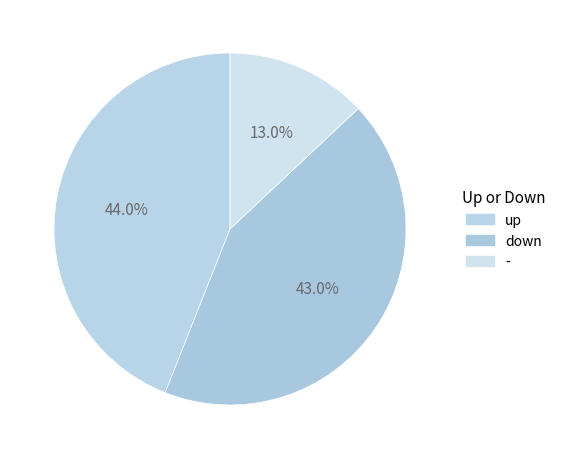

Between - and down, which is larger?

down